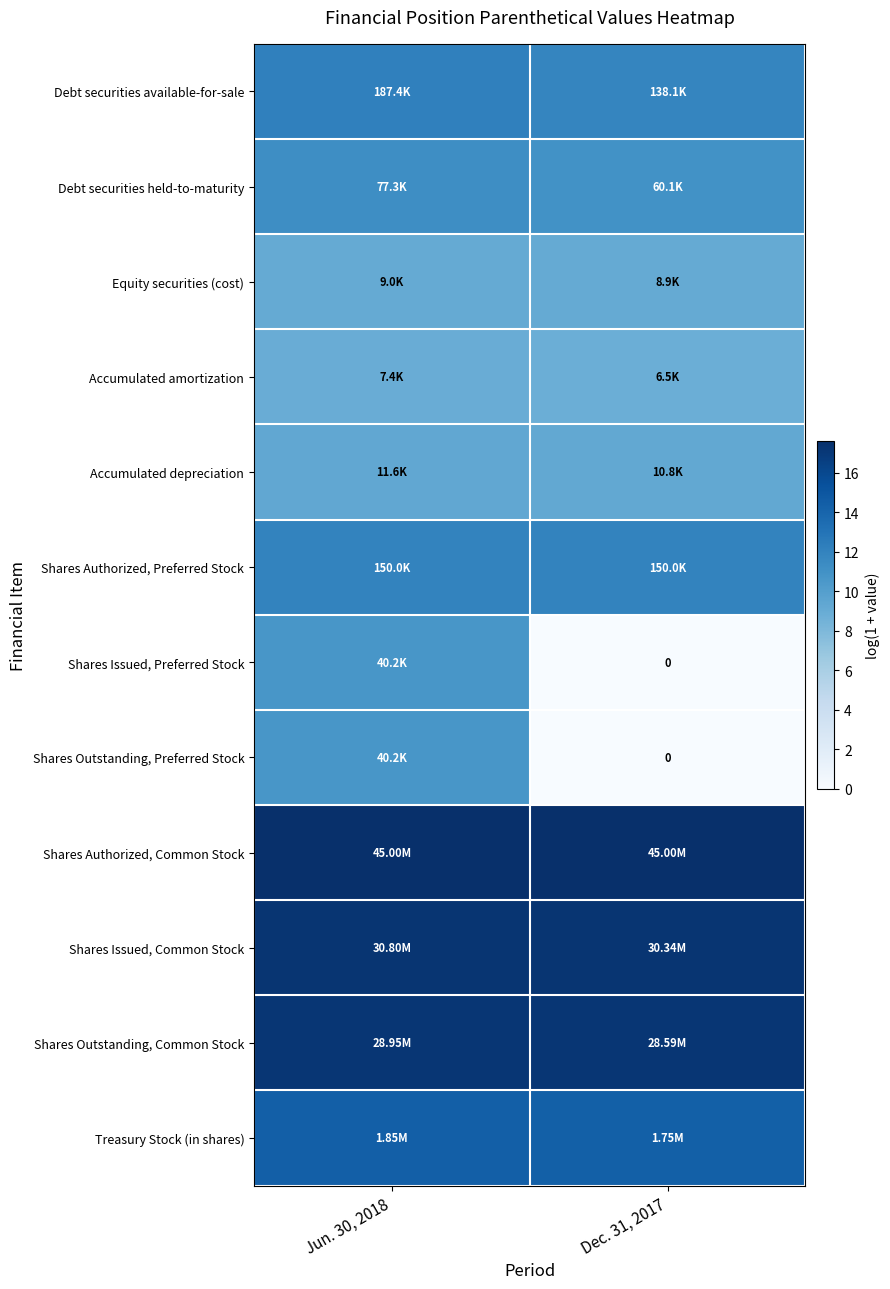

At Jun. 30, 2018, list the series in order from smallest to largest.

Accumulated amortization, Equity securities (cost), Accumulated depreciation, Shares Issued, Preferred Stock, Shares Outstanding, Preferred Stock, Debt securities held-to-maturity, Shares Authorized, Preferred Stock, Debt securities available-for-sale, Treasury Stock (in shares), Shares Outstanding, Common Stock, Shares Issued, Common Stock, Shares Authorized, Common Stock